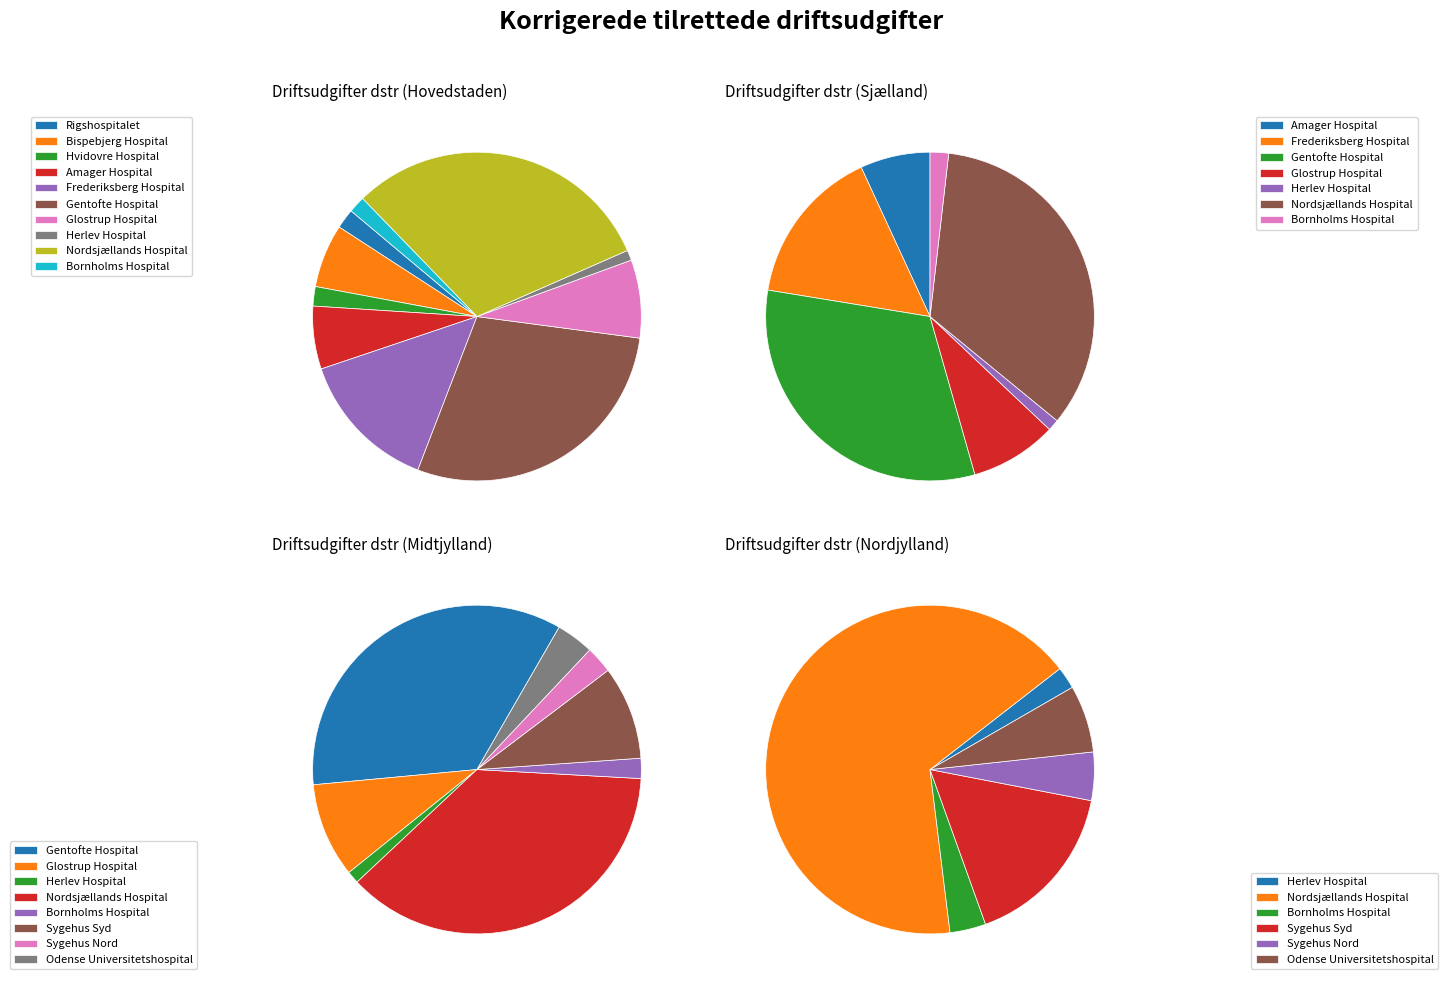

To the nearest percent, what is the combined percentage of Sygehus Nord and Amager Hospital?

7%